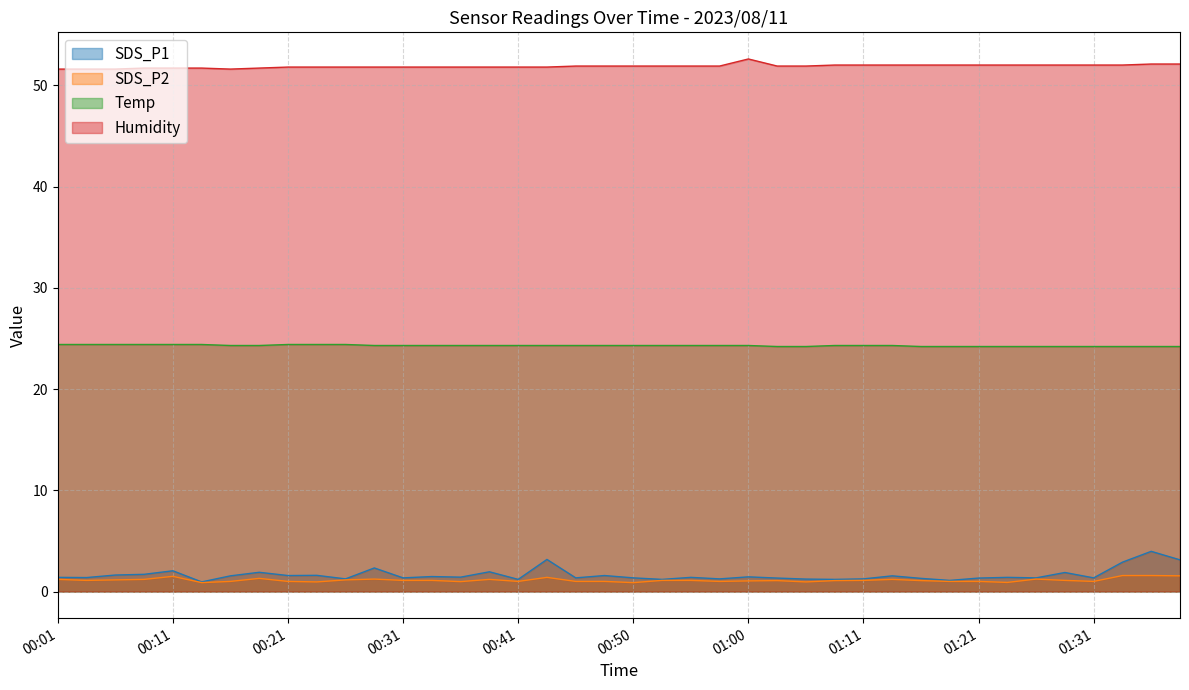

List the series in order of their peak value, highest first.

Humidity, Temp, SDS_P1, SDS_P2